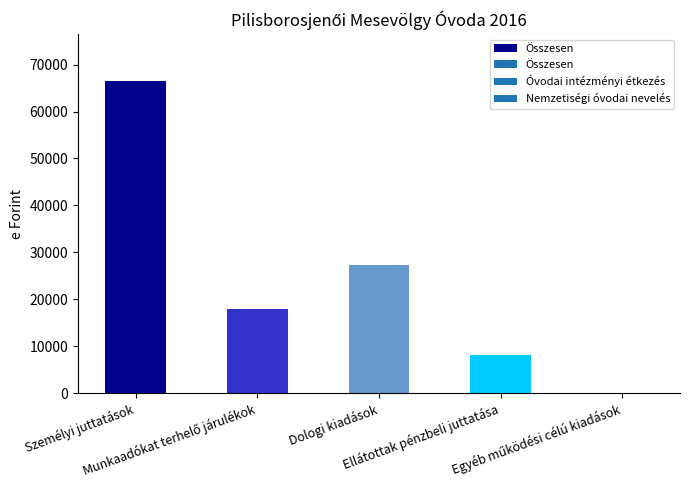

The value at Dologi kiadások is 27343. True or false?

True